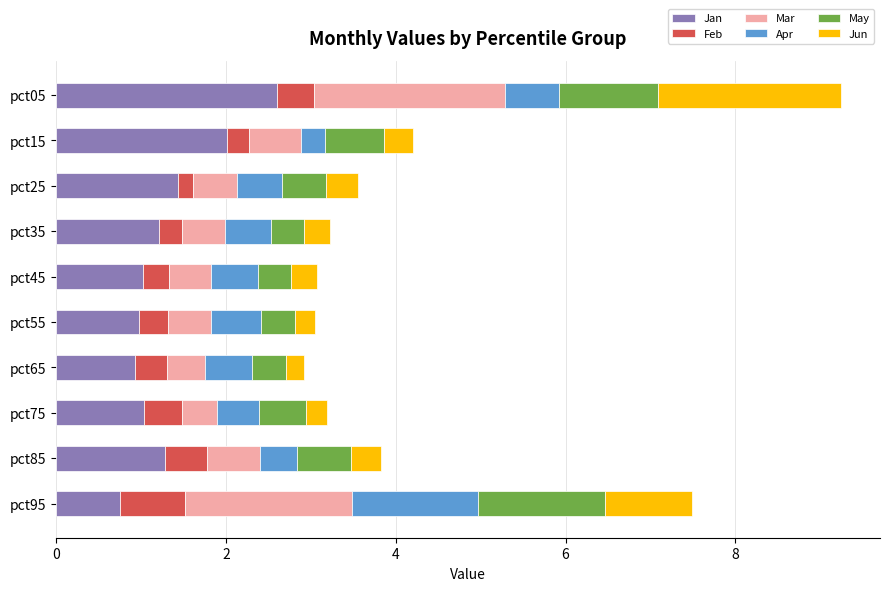

Which category has the highest value in the Jan series?

pct05